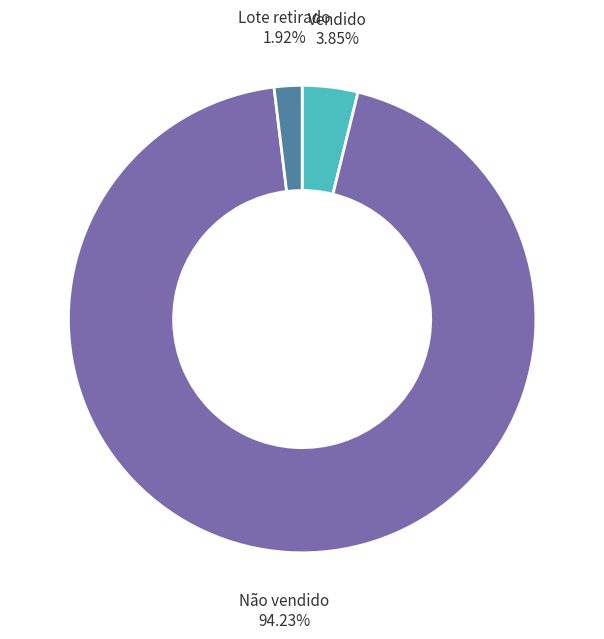

To the nearest percent, what is the difference between the largest and smallest slice percentages?

92%